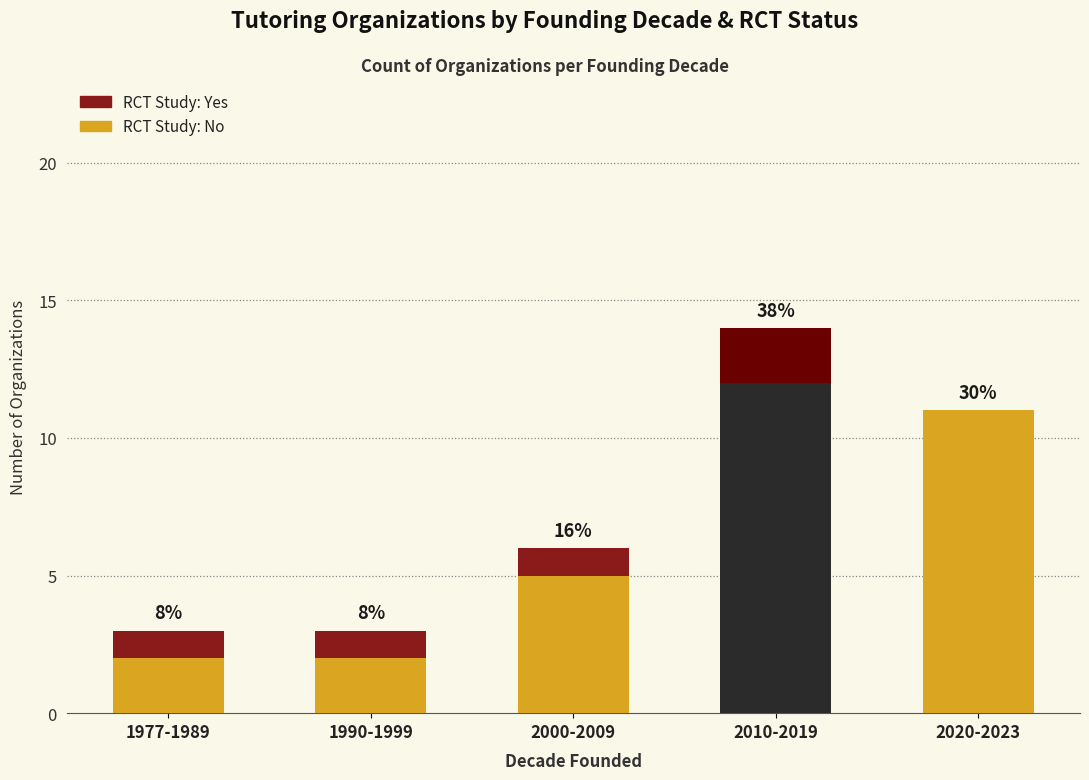

Are the bars horizontal?

No